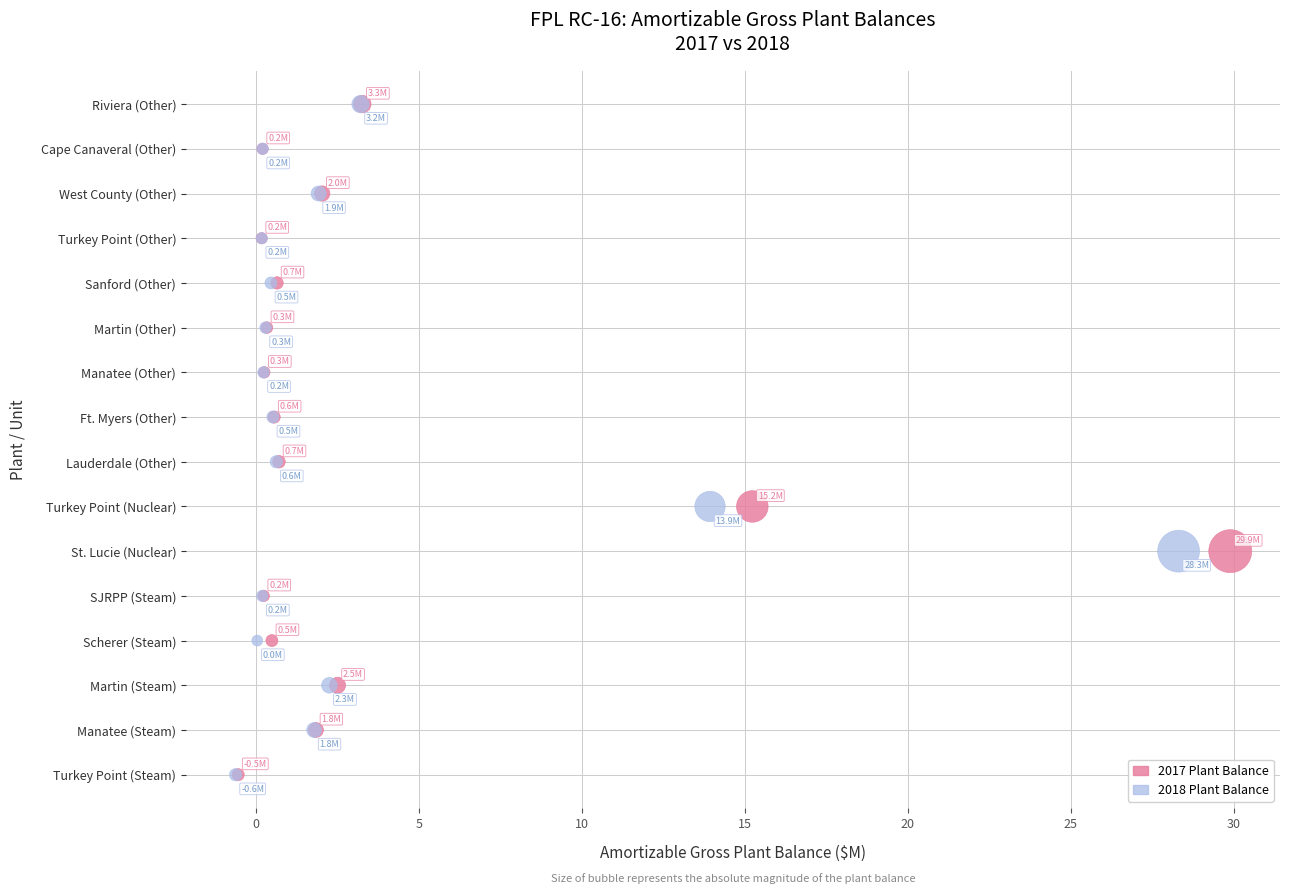

What are all the series names shown in the legend?

2017 Plant Balance, 2018 Plant Balance